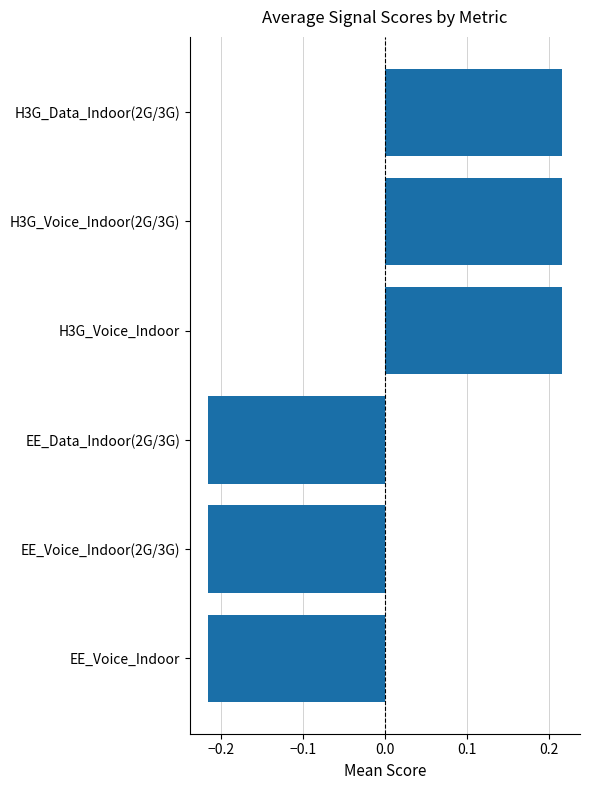

The chart shows a value of 0.3 at H3G_Voice_Indoor. True or false?

False